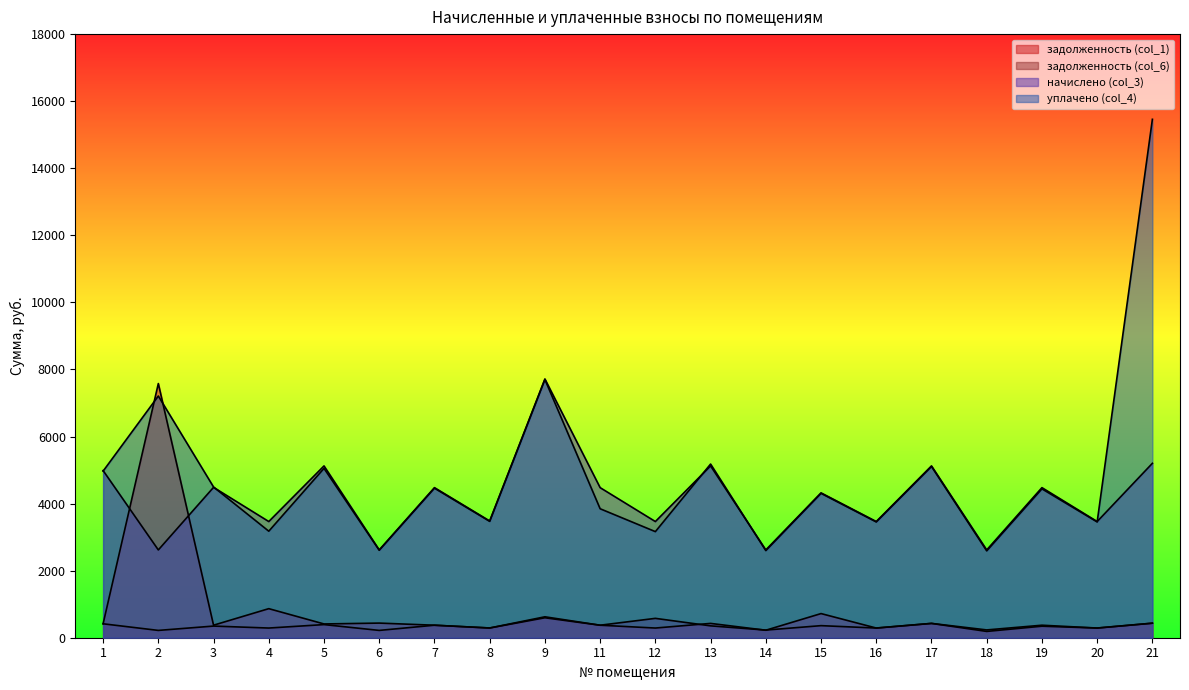

Where is the first local minimum for задолженность (col_6)?

2